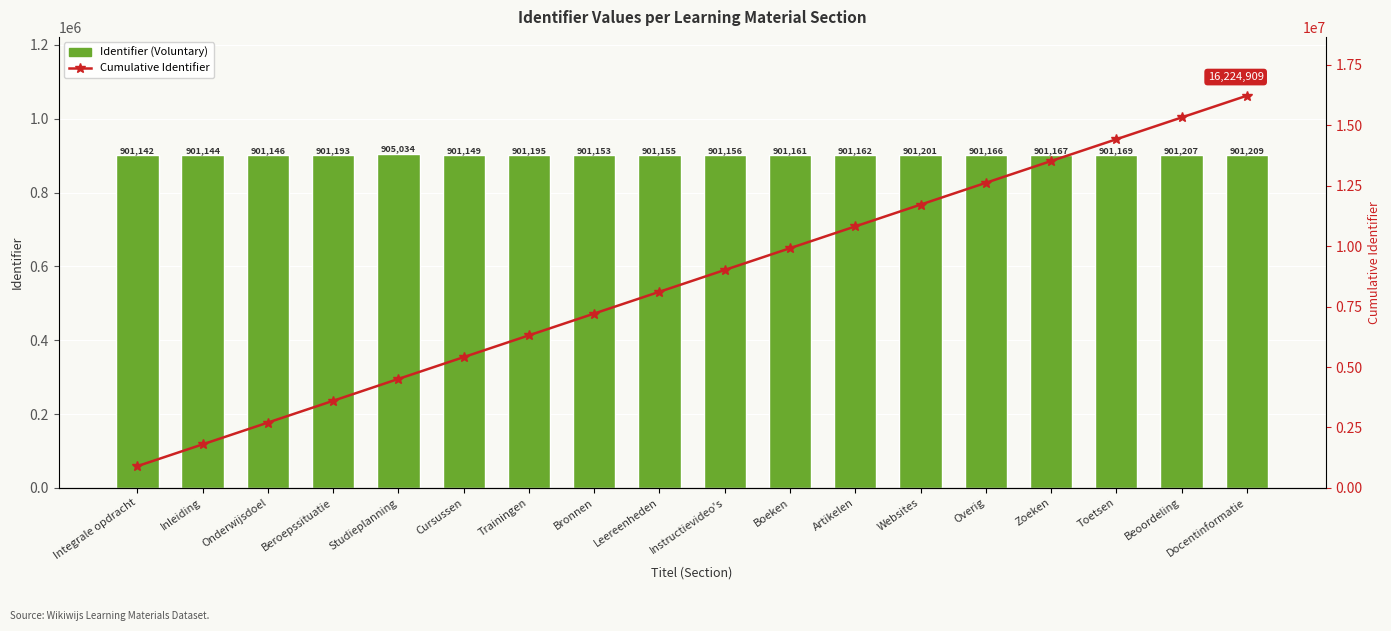

What is the label of the 12th bar from the left?

Artikelen